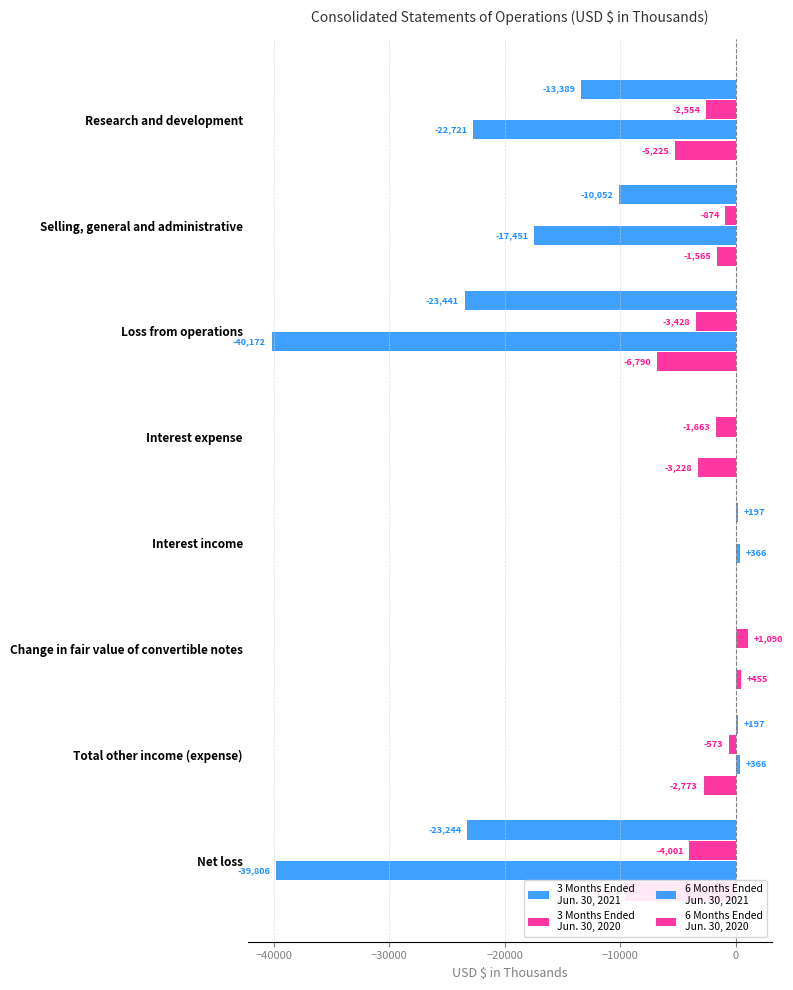

List the series in order of their overall mean, lowest first.

6 Months Ended
Jun. 30, 2021, 3 Months Ended
Jun. 30, 2021, 6 Months Ended
Jun. 30, 2020, 3 Months Ended
Jun. 30, 2020